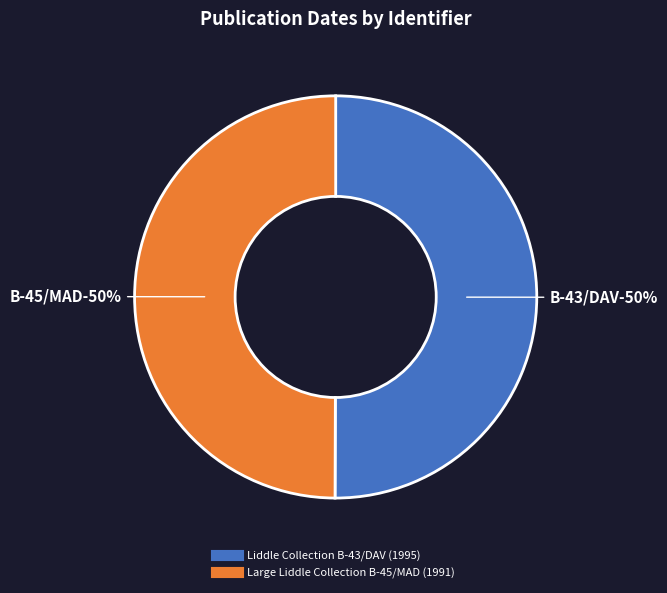

Does Large Liddle Collection B-45/MAD account for over 50% of the chart?

No